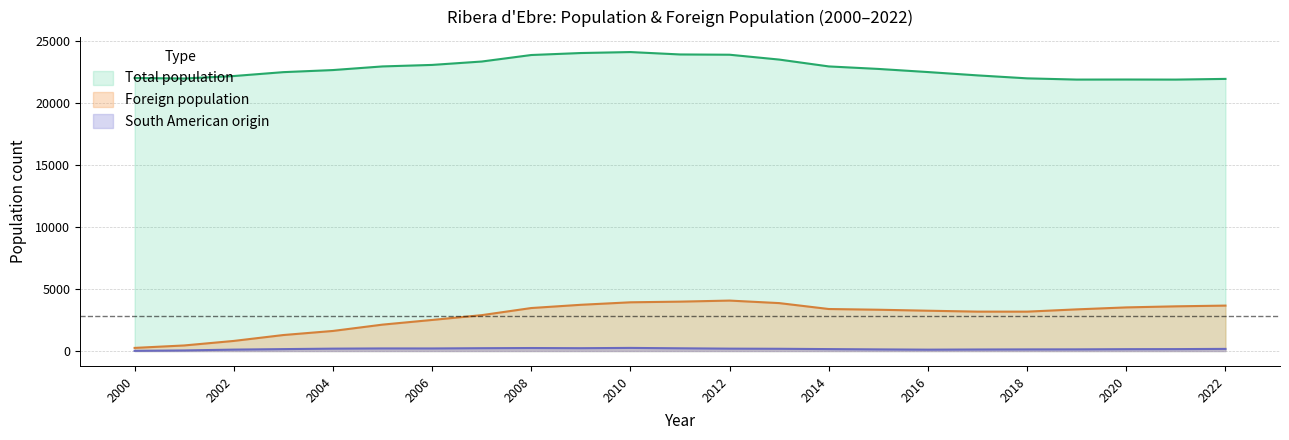

Reading left to right, what are all the values shown in this chart?

Total population: 21993	21951	22151	22464	22632	22925	23046	23319	23844	24004	24082	23889	23867	23477	22925	22723	22471	22203	21964	21865	21870	21864	21920
Foreign population: 250	447	812	1287	1616	2125	2502	2888	3462	3723	3924	3977	4062	3859	3383	3325	3246	3172	3171	3354	3513	3599	3658
South American origin: 14	46	113	153	190	207	205	226	240	227	249	218	190	179	154	130	109	122	130	133	148	153	170